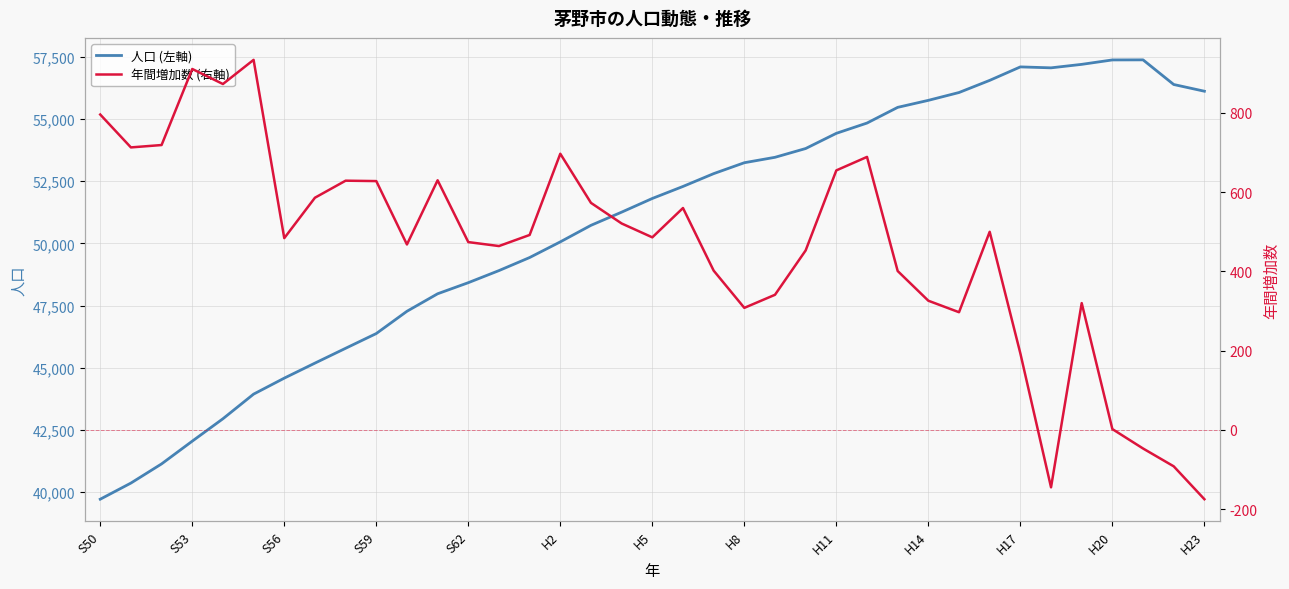

Reading left to right, extract all data points from this chart.

人口 (左軸): 39717	40366	41137	42051	42952	43942	44585	45189	45785	46378	47273	47977	48423	48909	49434	50064	50729	51259	51809	52292	52807	53246	53464	53817	54428	54841	55472	55754	56069	56557	57099	57061	57201	57379	57382	56391	56121
年間増加数 (右軸): 796	713	719	911	873	934	484	586	629	628	468	630	474	464	492	697	573	521	486	560	402	308	341	453	655	689	401	326	297	500	193	-145	320	2	-47	-92	-175